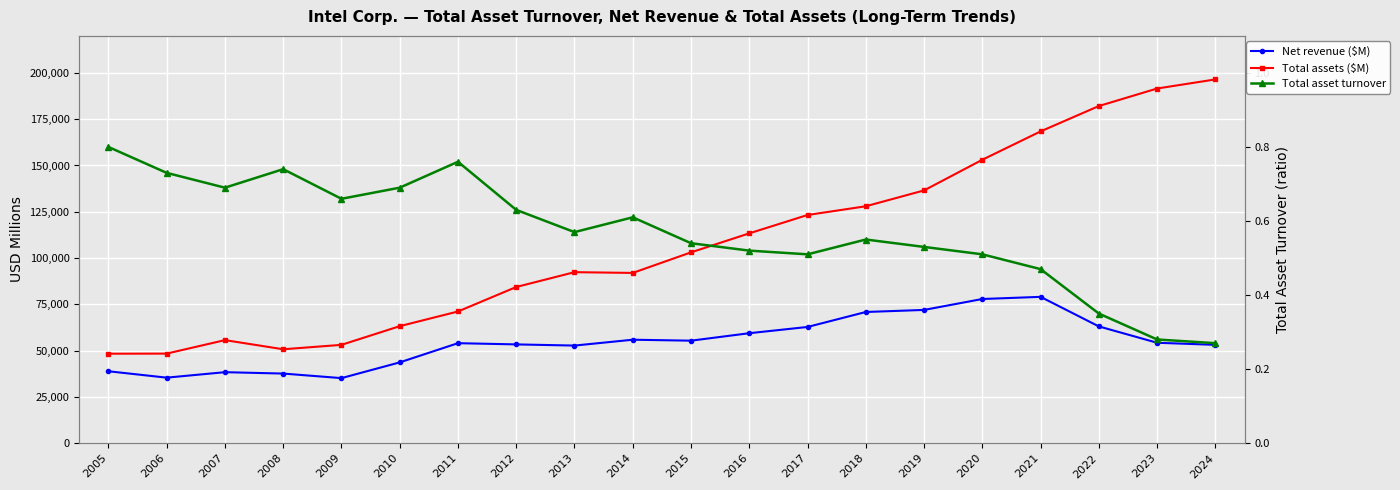

What is the lowest value of the Total asset turnover series?

0.3